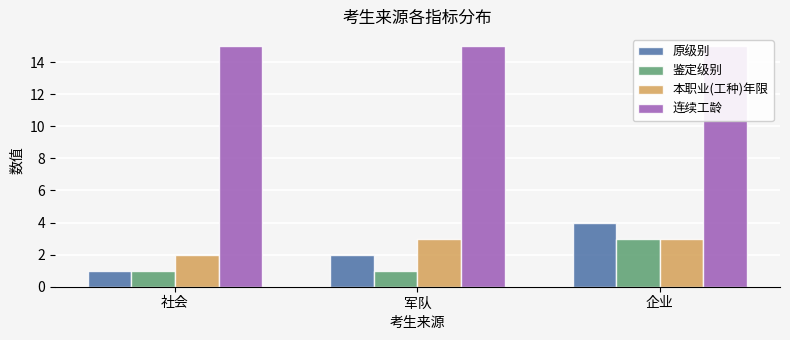

What is the sum of the 原级别 values at 社会 and 企业?

5